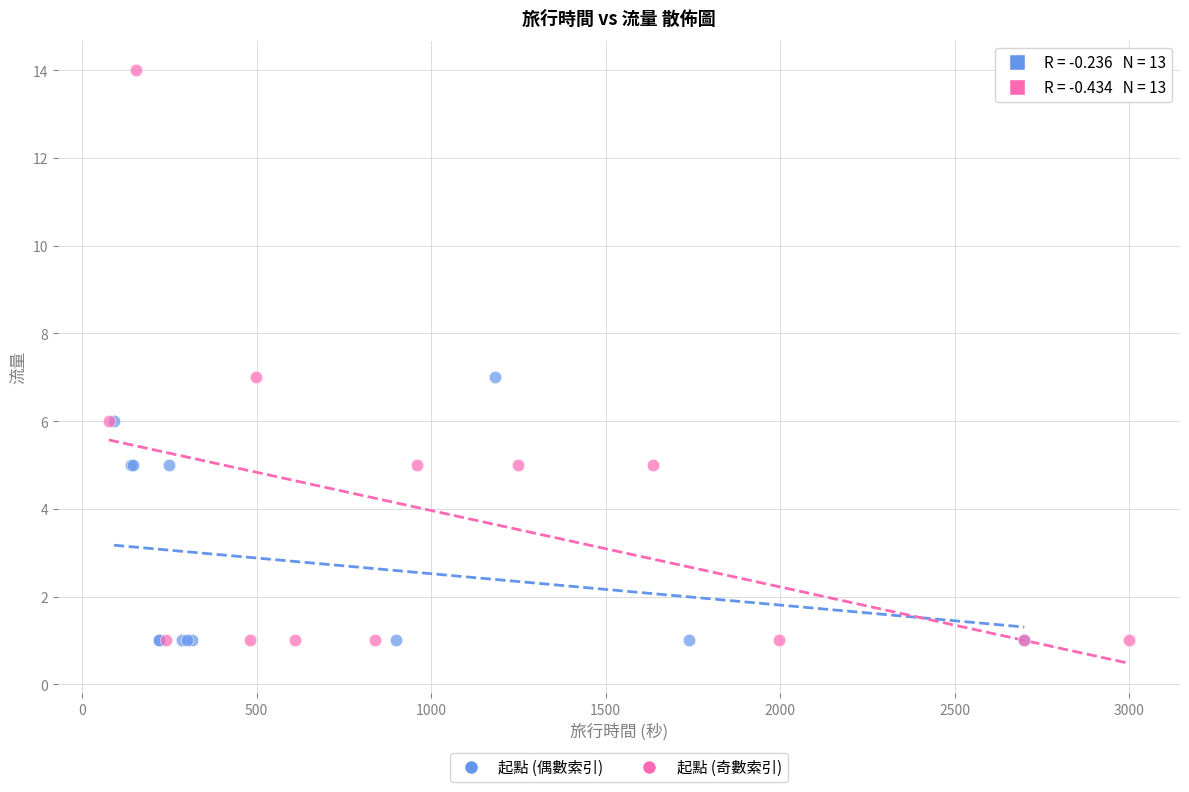

Which series has the largest Y range (max minus min)?

起點 (奇數索引)